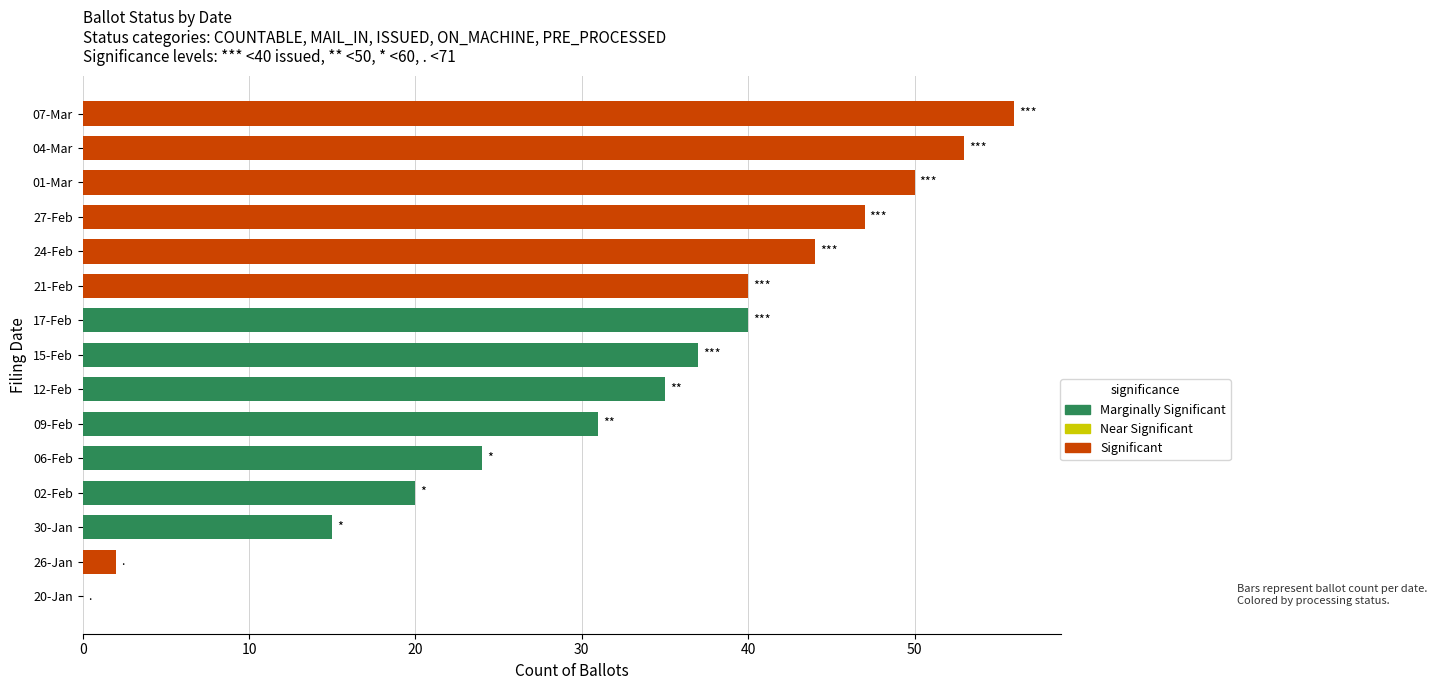

What is the change in value from 06-Feb to 07-Mar?

+32